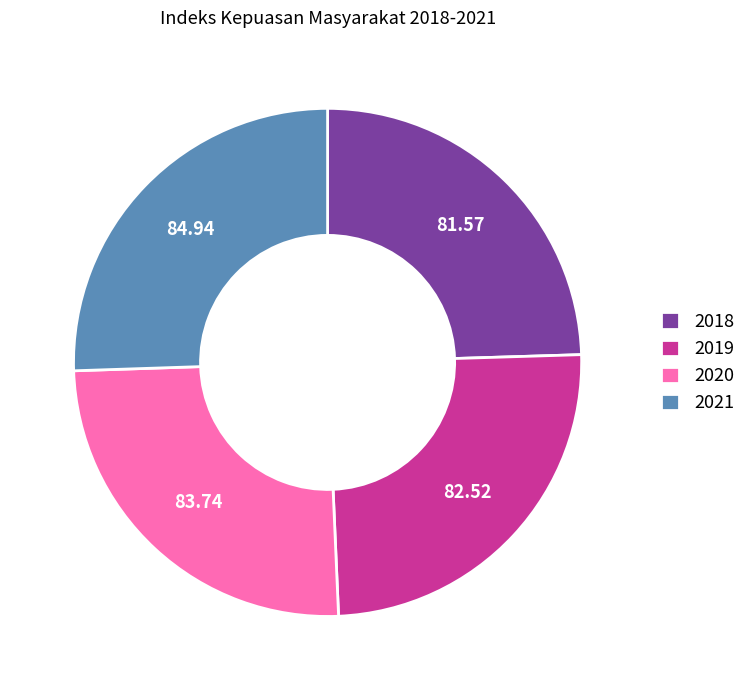

Approximately how many times larger is the value at 2021 compared to 2018?

1.0